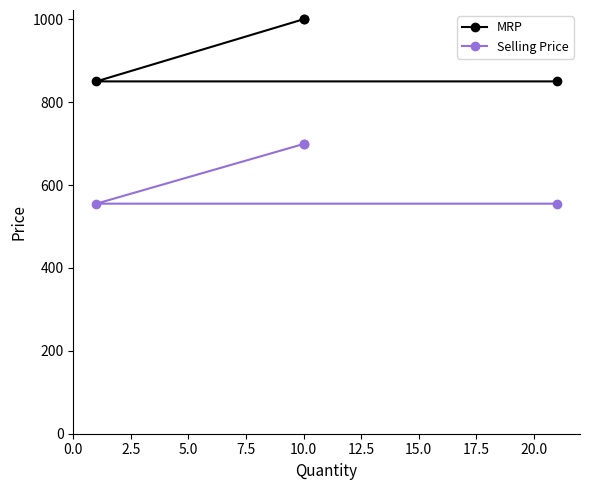

True or false: Selling Price has more than 1 interior local peaks.

False